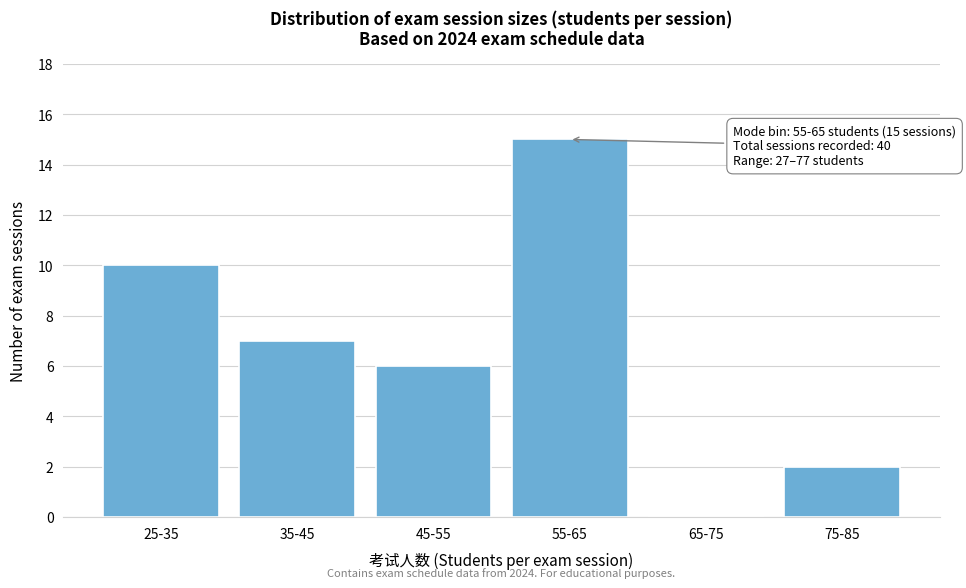

Reading left to right, list all the values displayed in this chart.

25-35=10	35-45=7	45-55=6	55-65=15	65-75=0	75-85=2